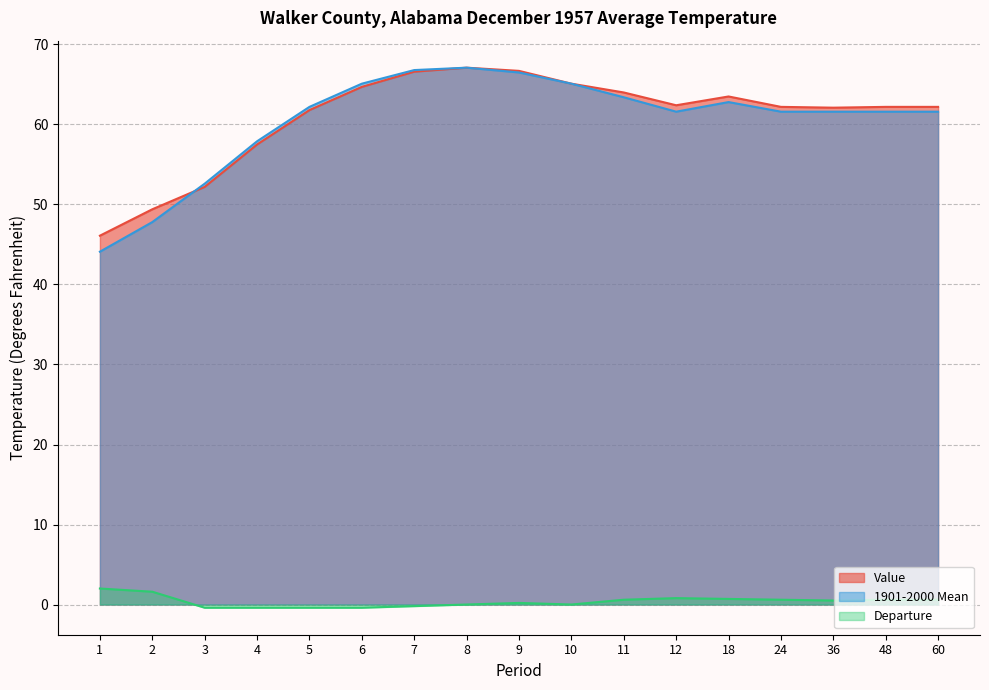

At which label is 1901-2000 Mean closest to 55?

3